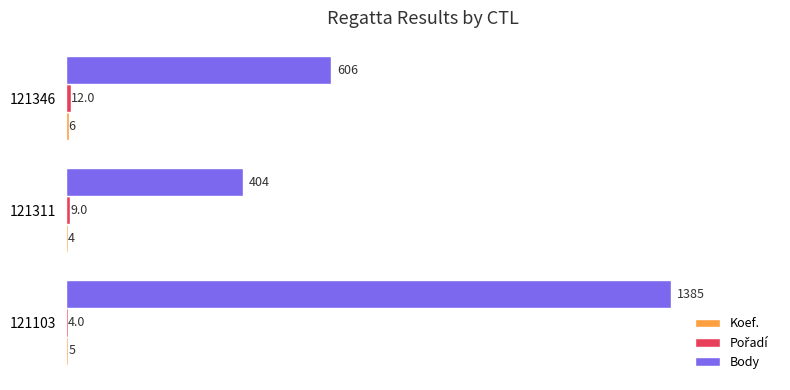

What is the sum of all Body values?

2395